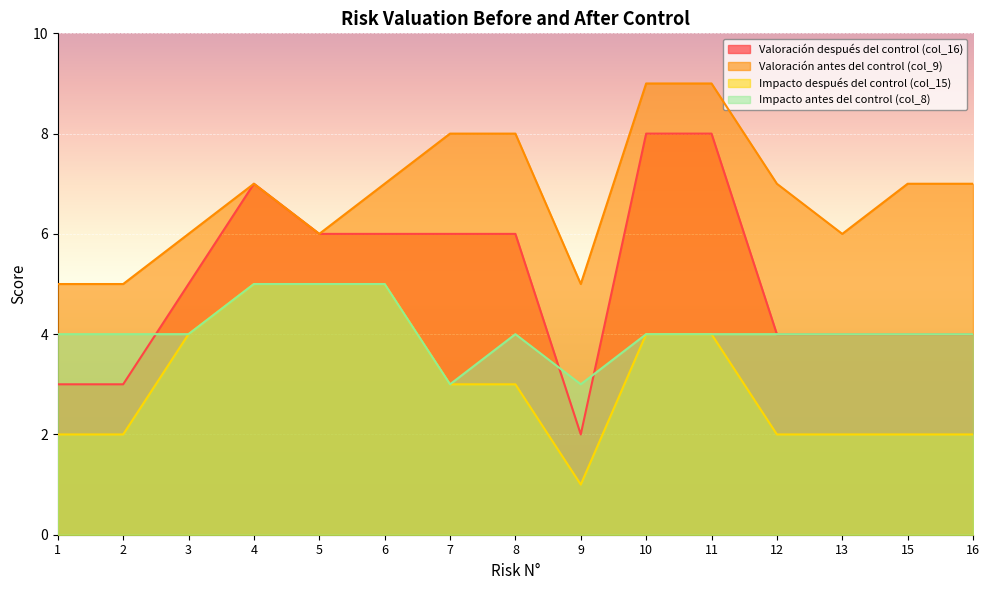

Which series has the largest range (max minus min)?

Valoración después del control (col_16)